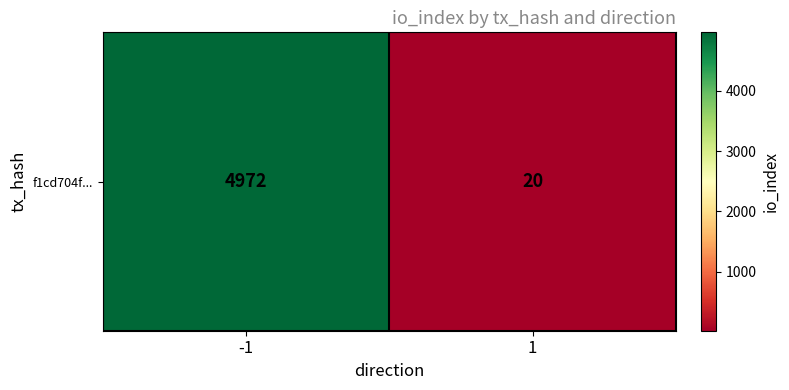

At which category does the chart reach its minimum across all series?

1